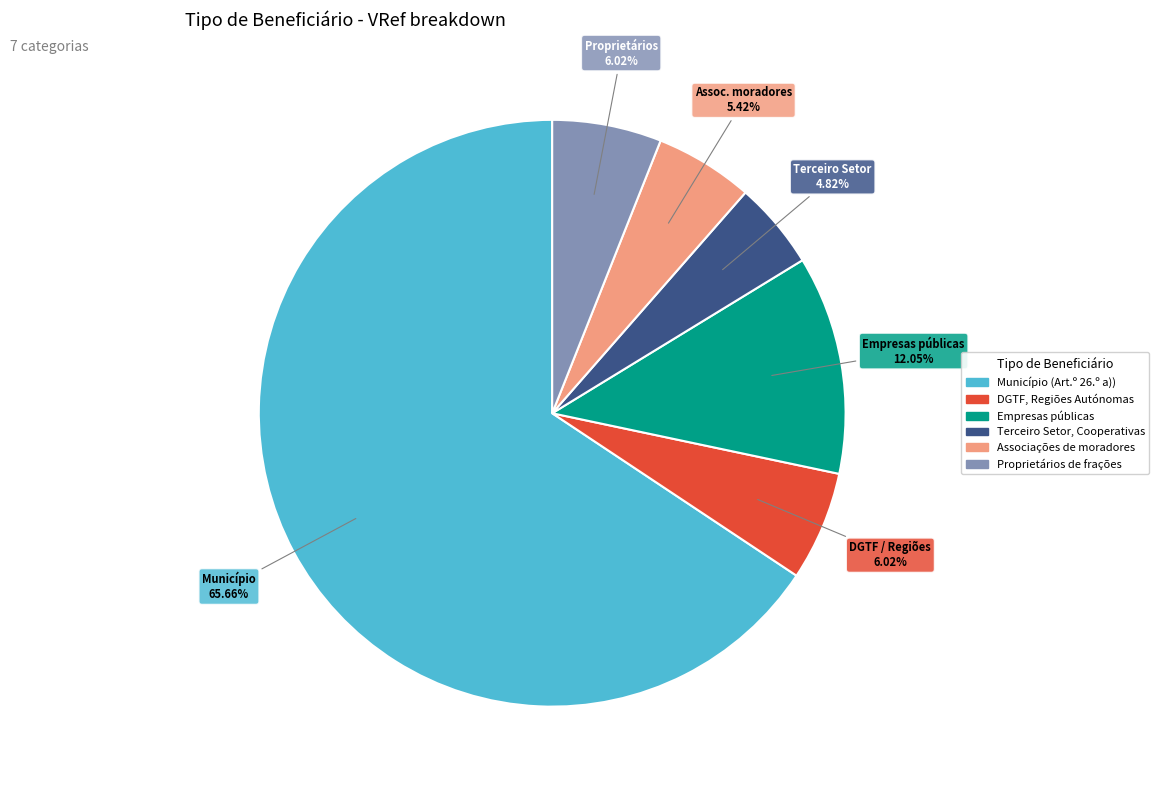

Count the number of slices in the pie.

6